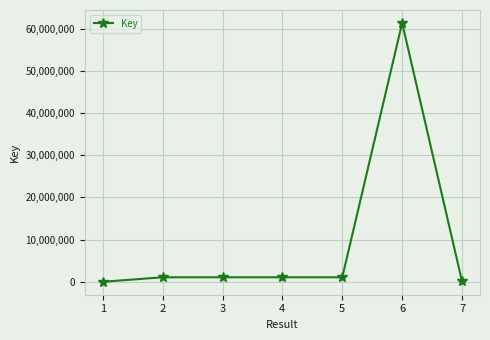

What is the greatest value displayed?

61363268